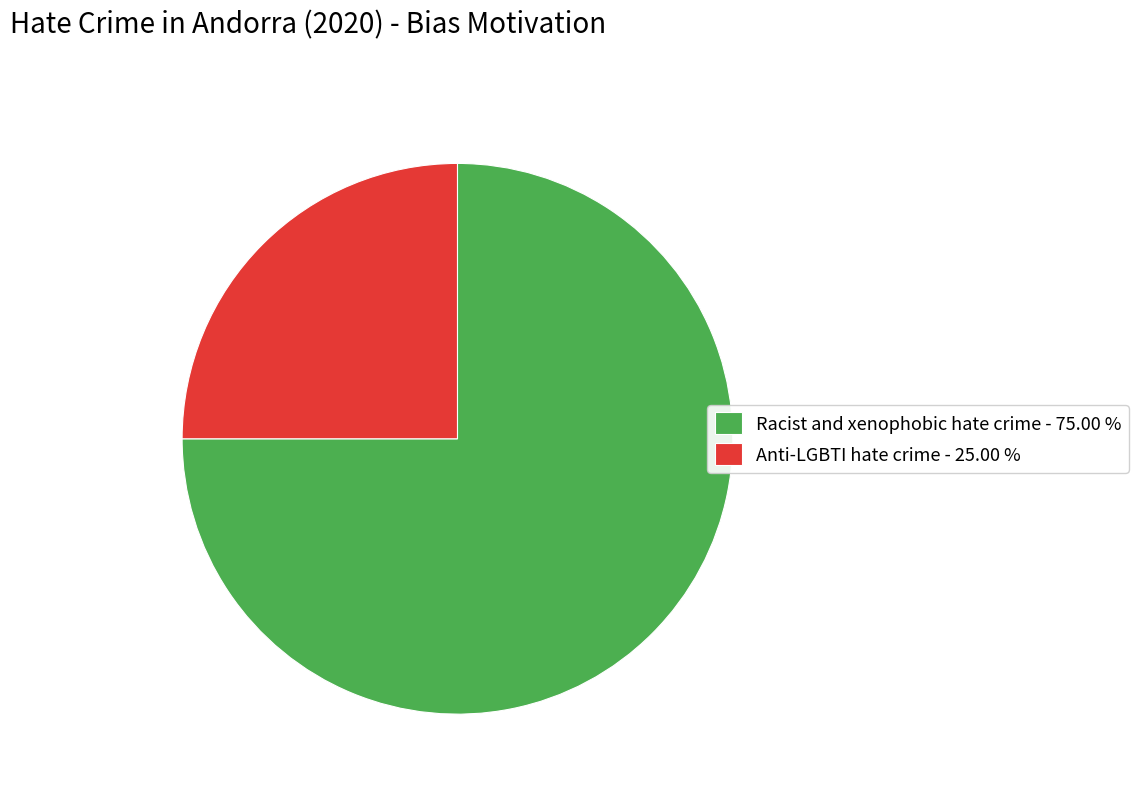

Do Anti-LGBTI hate crime and Racist and xenophobic hate crime together represent more than half of the pie?

Yes